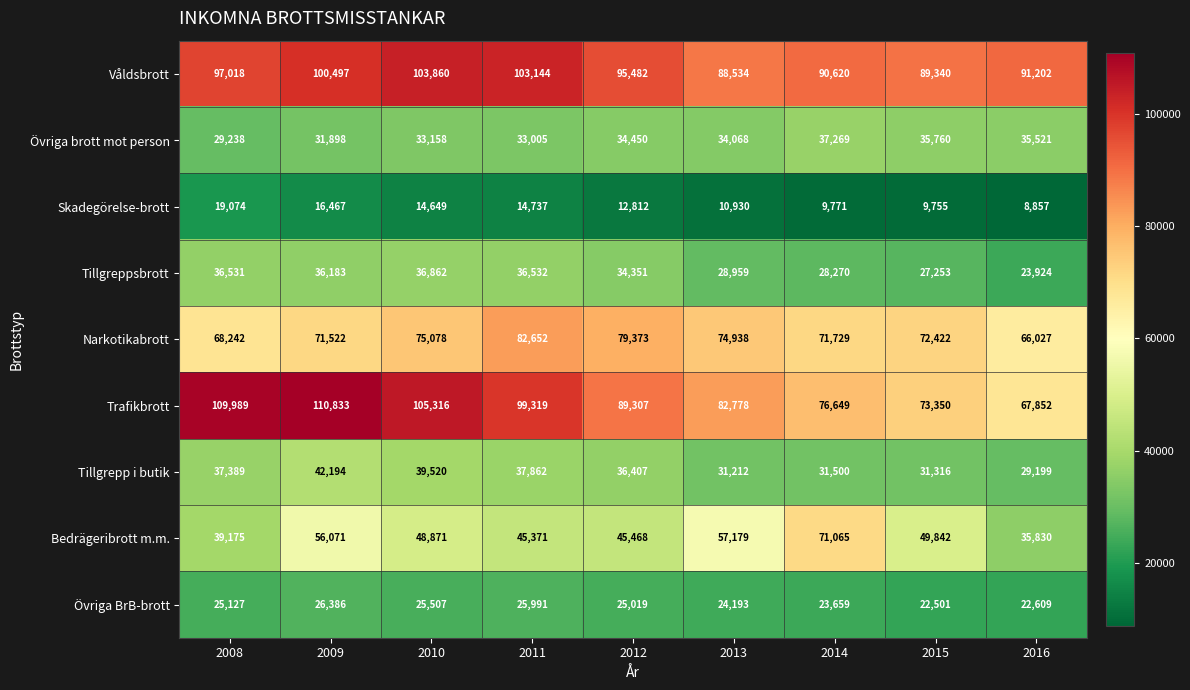

How many series are shown in this chart?

9